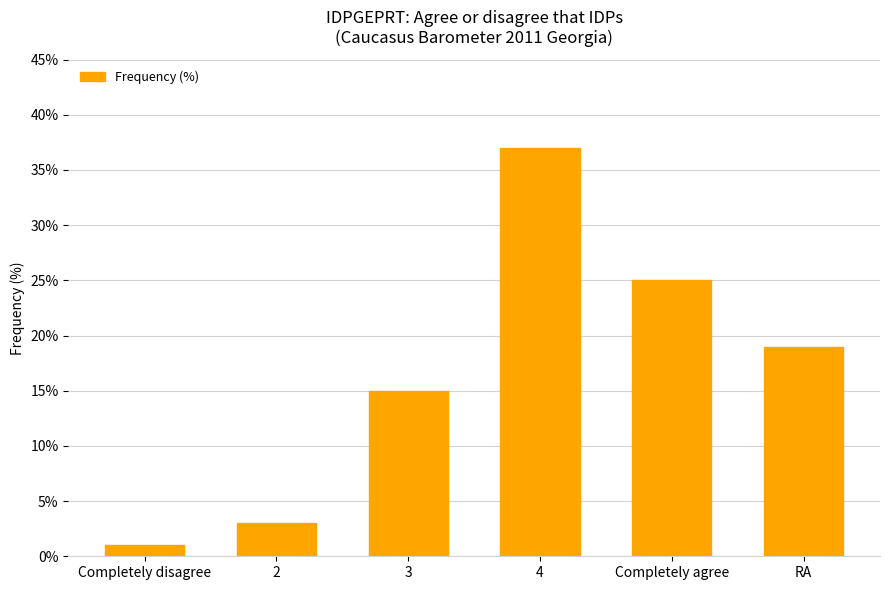

Where does the data first go above 19?

4